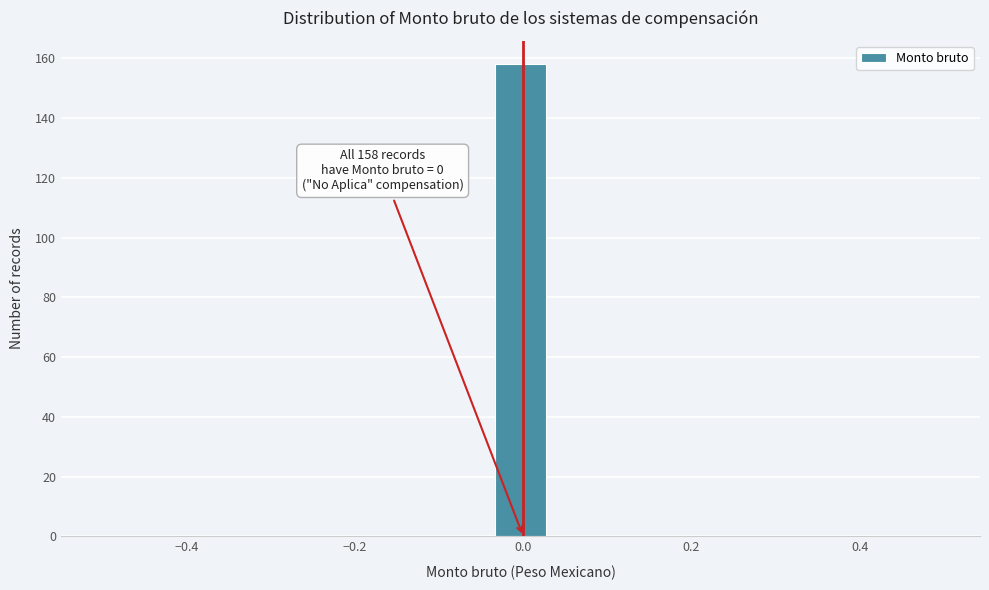

Around what value on the x-axis is the tallest bar? Give the approximate position of its centre, as read against the axis.

0.00